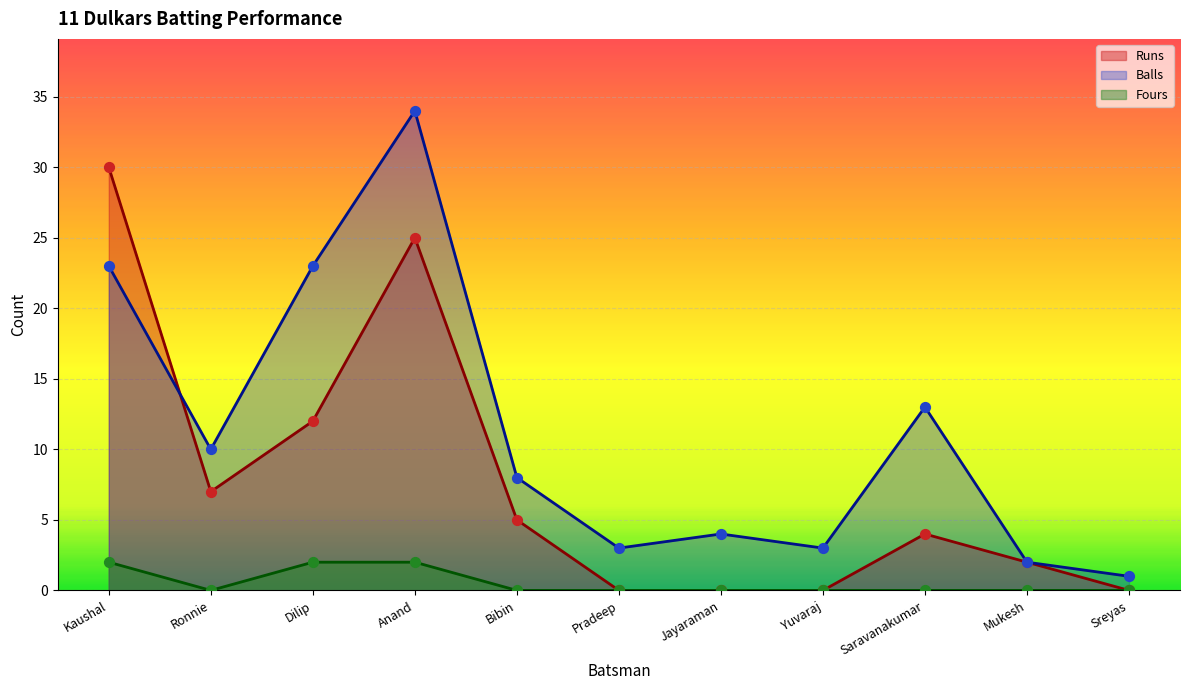

Which series has the largest total across all categories?

Balls